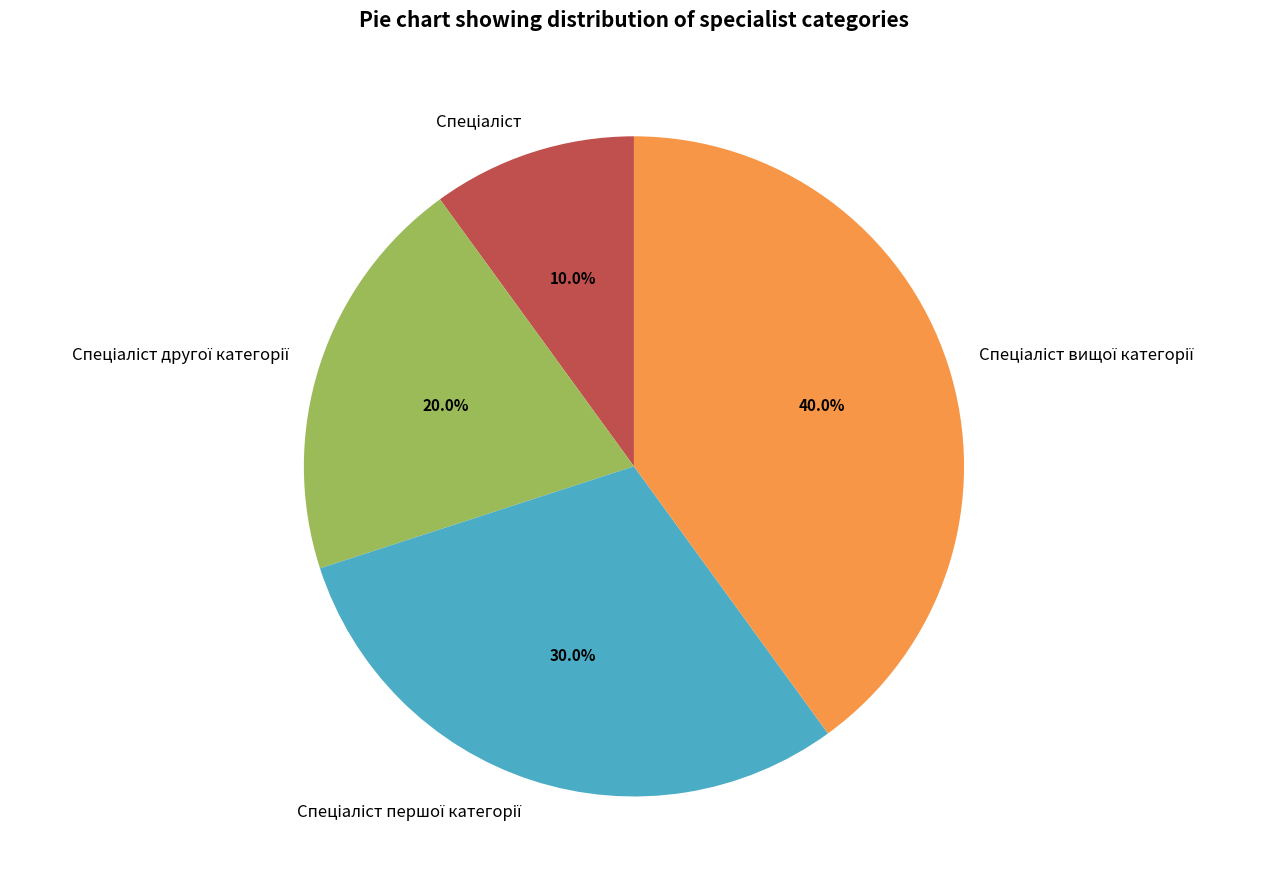

Is there any slice that represents more than half of the pie?

No